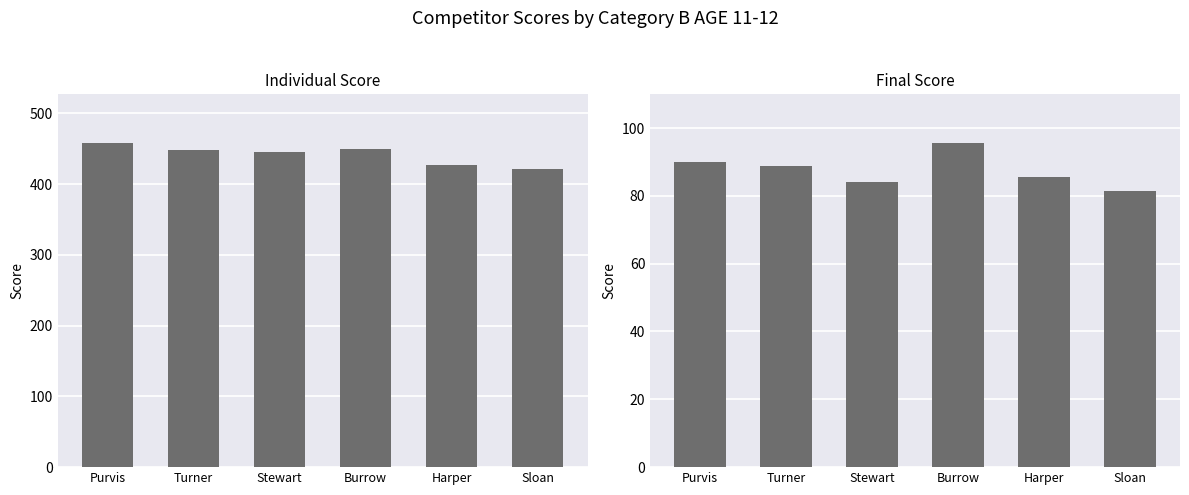

The value of Final Score at Turner is 59.4. True or false?

False